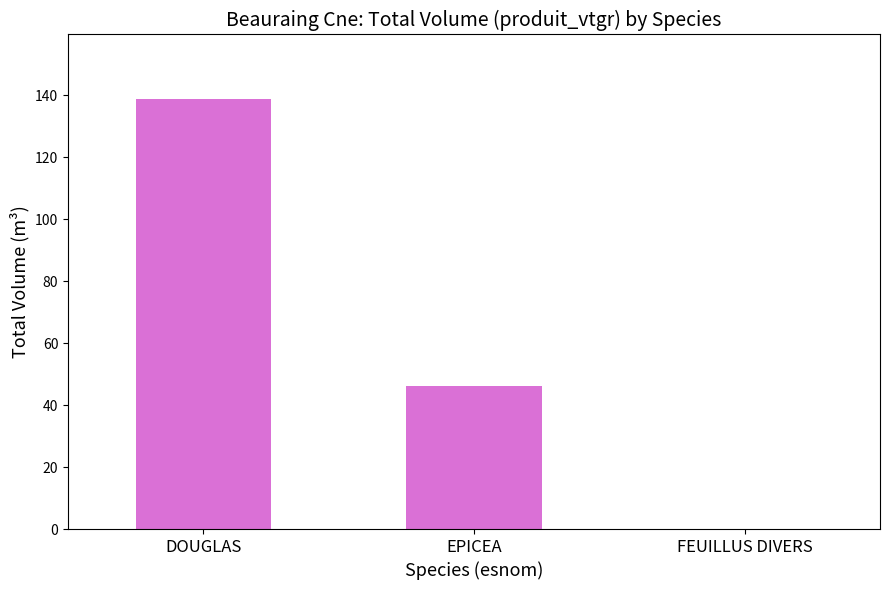

What is the maximum value shown in the chart?

138.9